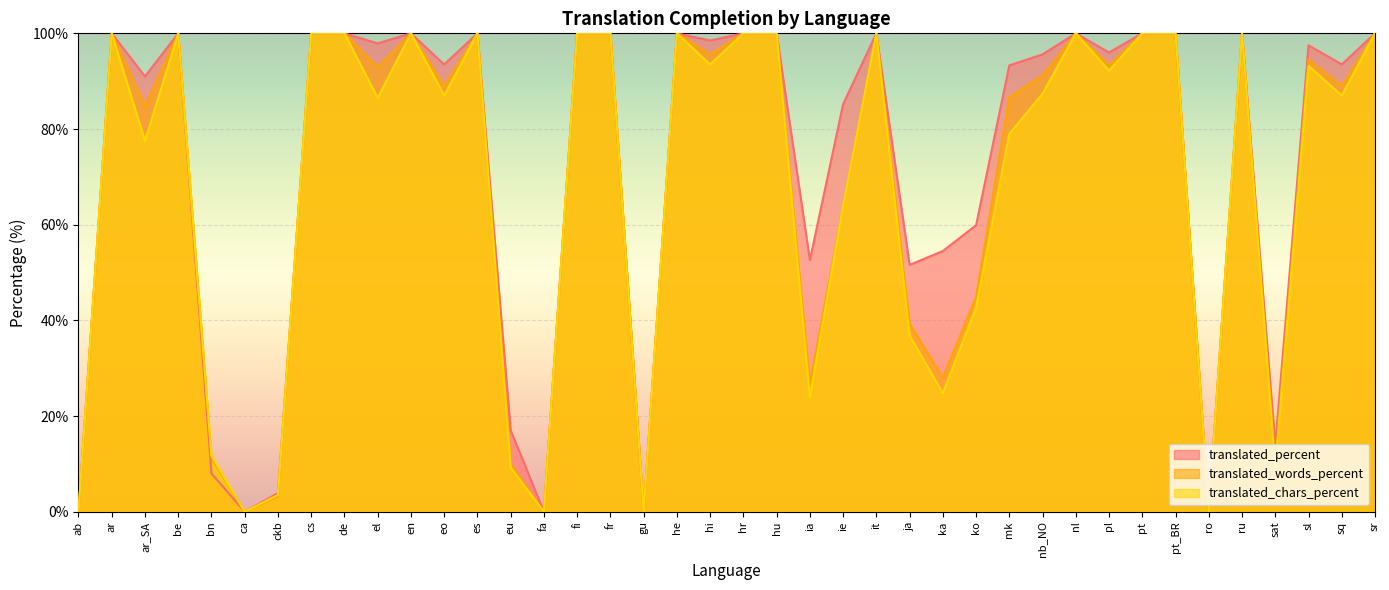

What is the value of the translated_chars_percent point at the 5th from the left?

11.7